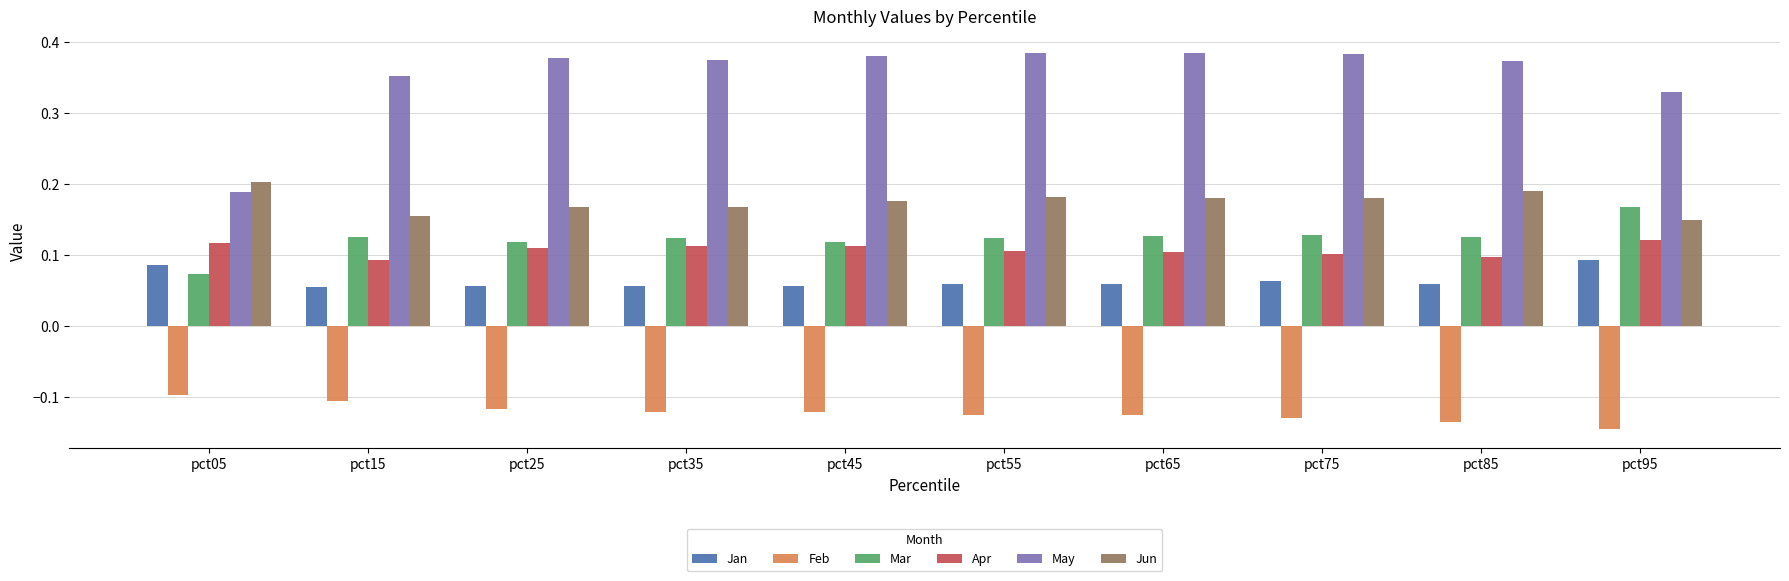

Is it true that Mar equals 0.0 at pct25?

False